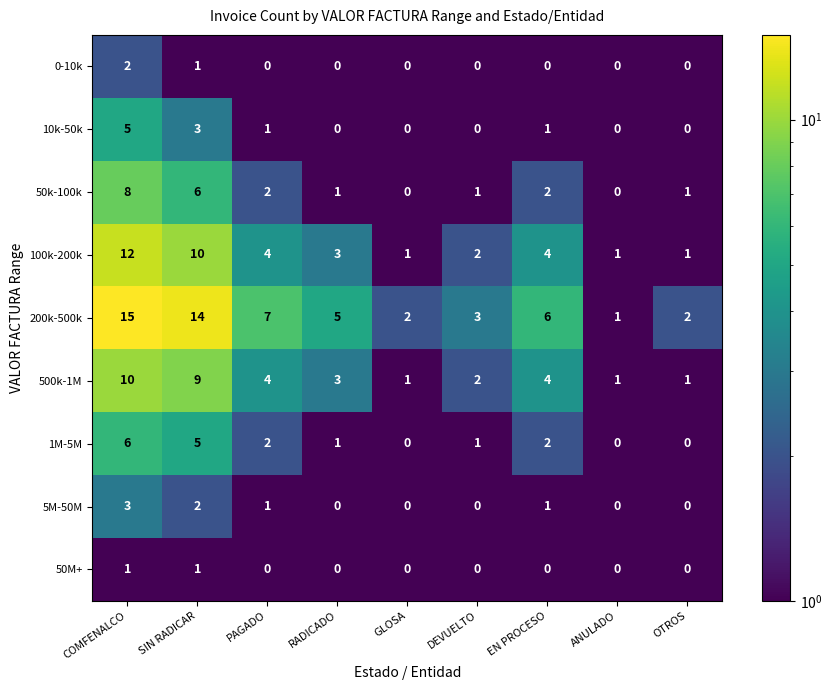

What is the difference between the maximum and minimum values in the 200k-500k series?

14